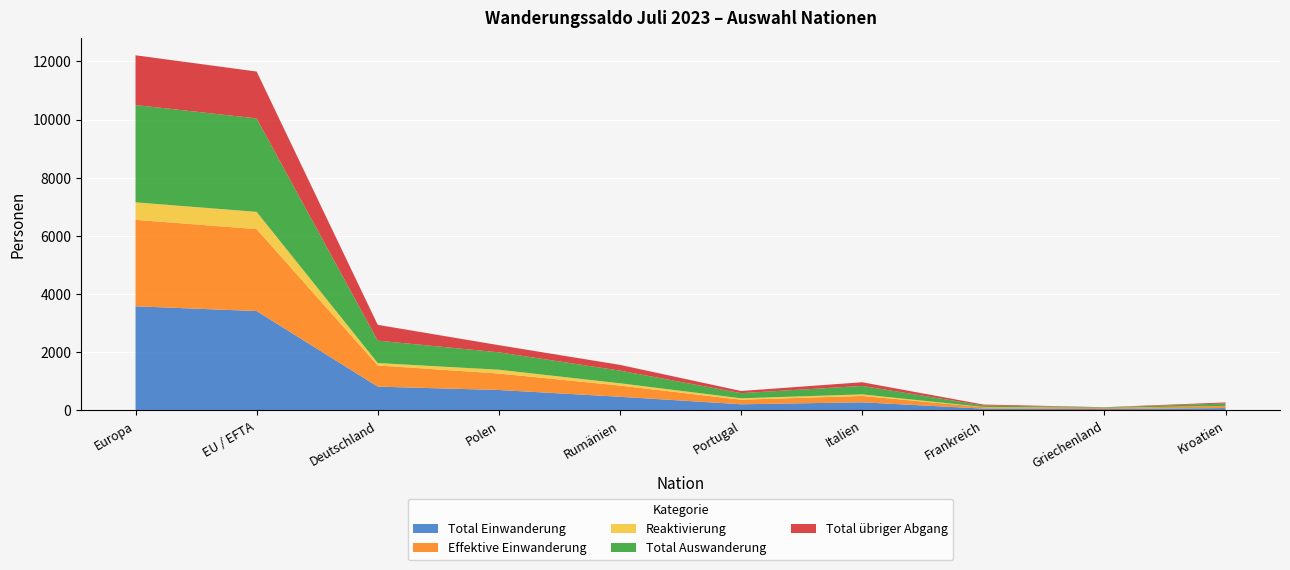

Reading left to right, what are all the values shown in this chart?

Total Einwanderung: 3576	3412	812	697	464	206	273	57	41	75
Effektive Einwanderung: 2975	2818	729	566	385	157	219	51	37	73
Total Auswanderung: 3347	3215	770	599	435	176	291	51	16	84
Total übriger Abgang: 1711	1612	544	245	198	75	126	32	7	35
Reaktivierung: 601	594	83	131	79	49	54	6	4	2